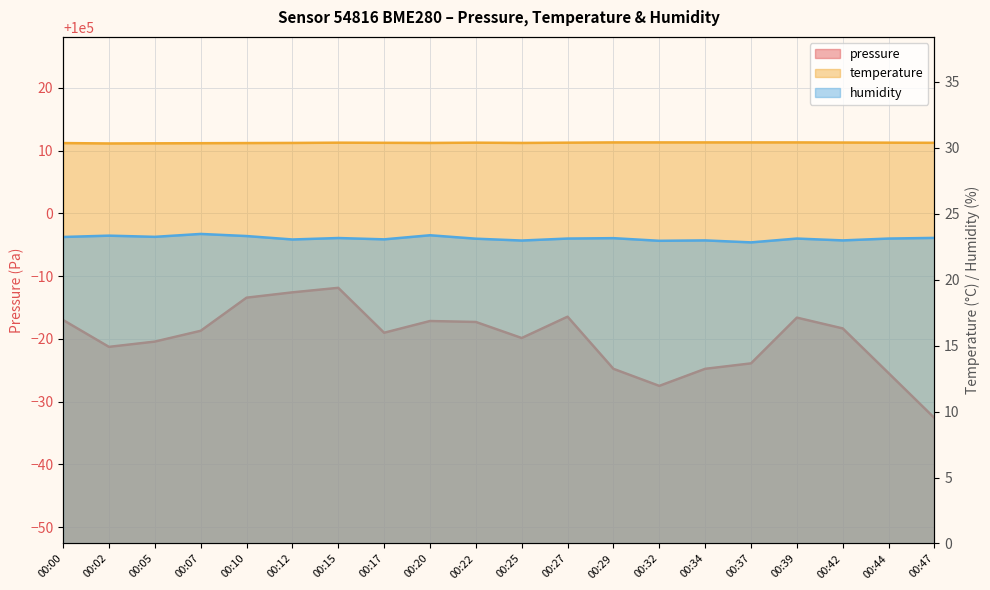

What is the minimum value shown in the chart?

22.8